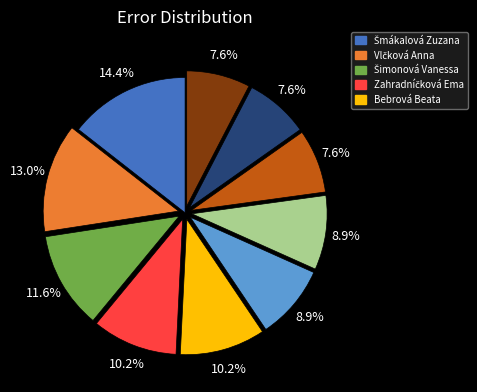

Does any single category account for the majority?

No